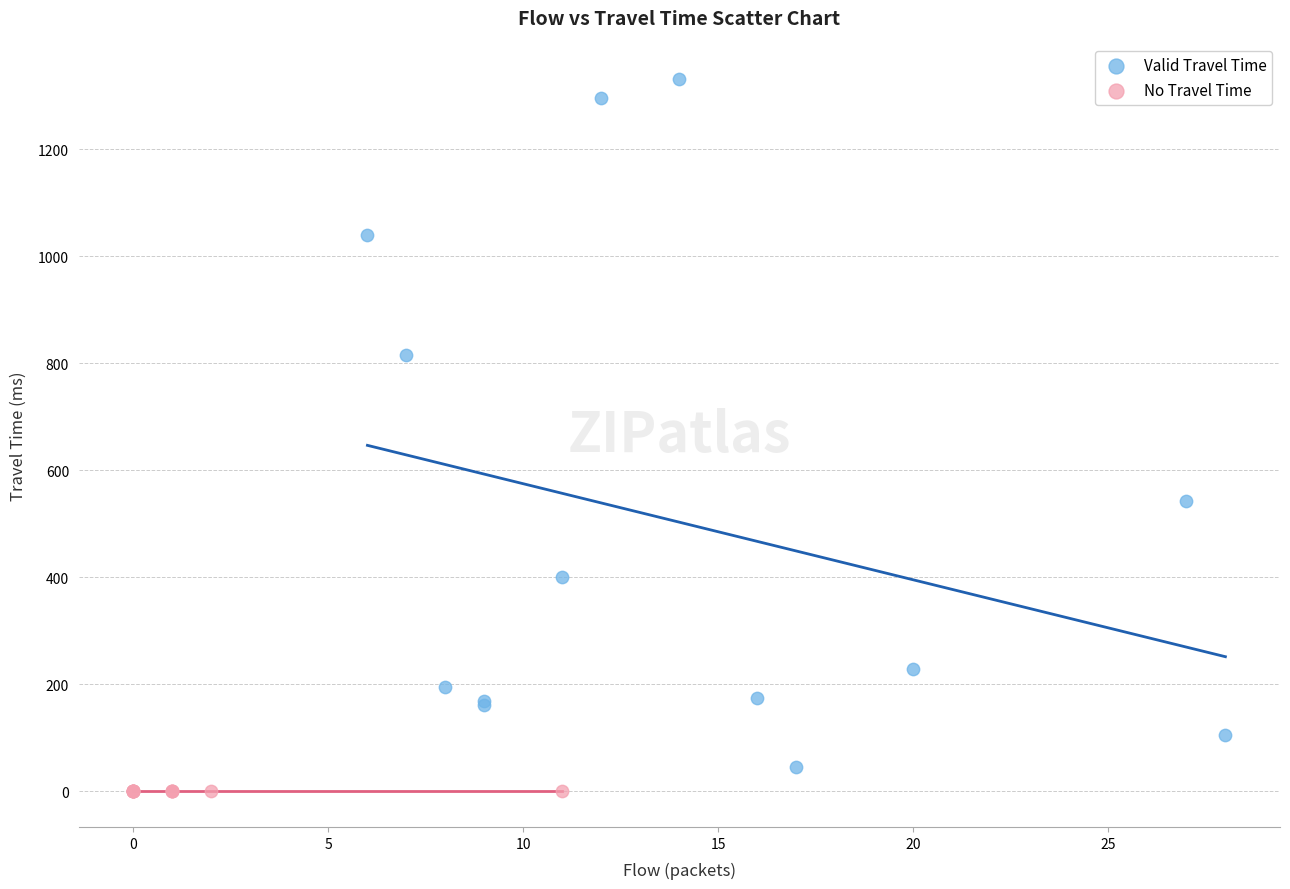

Which series contains the highest Y value?

Valid Travel Time